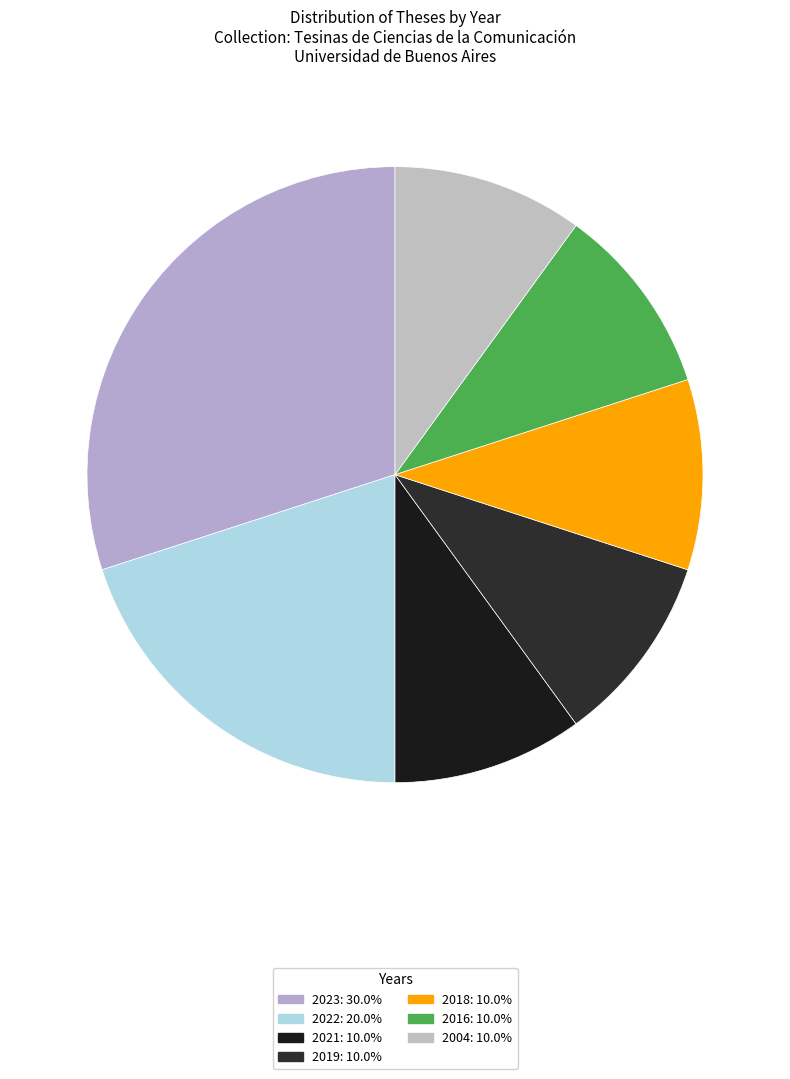

How many segments does this pie chart have?

7